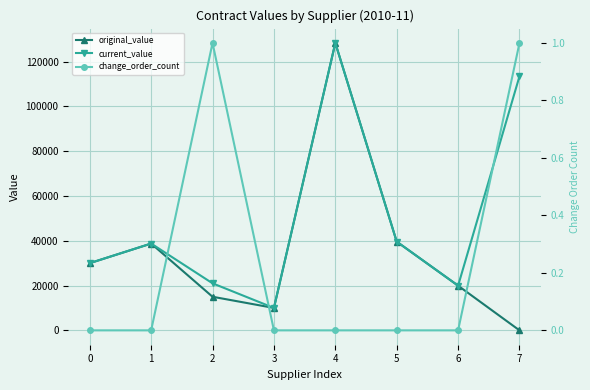

What is the maximum value for current_value?

128300.0